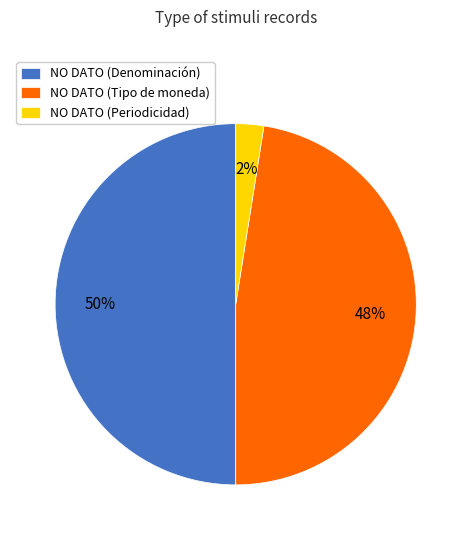

True or false: NO DATO (Denominación) accounts for 50% of the total.

True